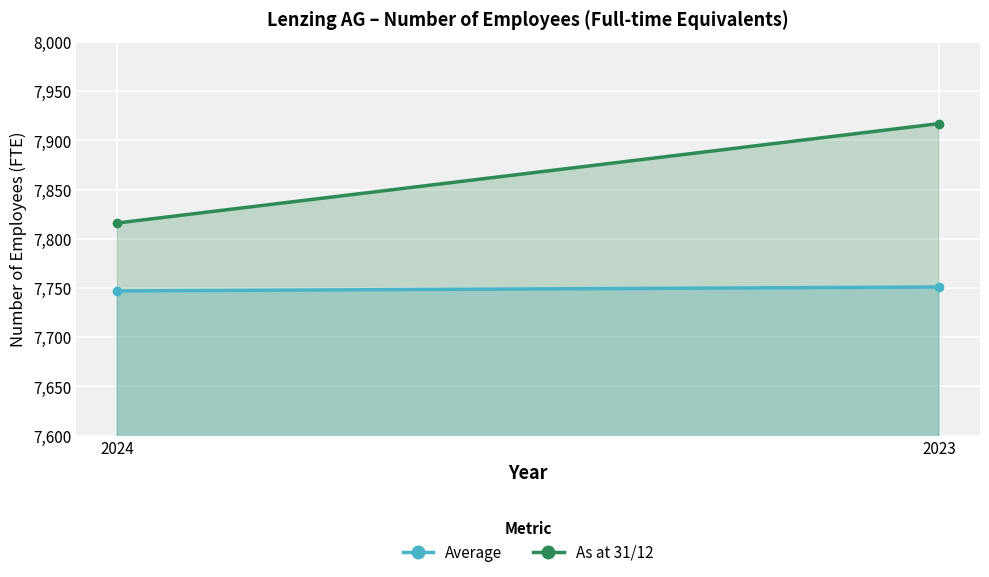

Which label corresponds to the smallest value in the chart?

2024